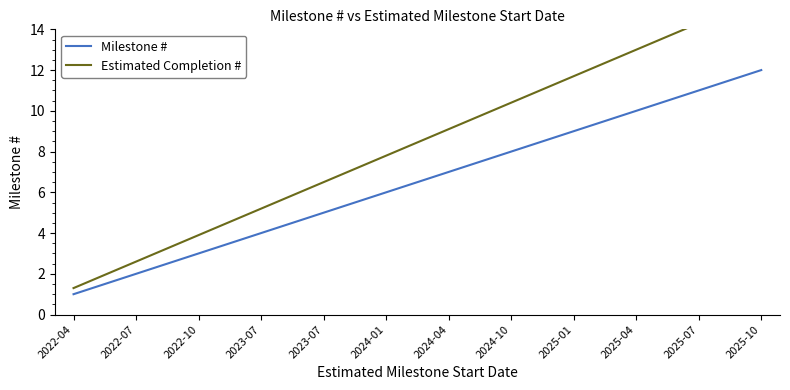

Which category has the lowest value in the Milestone # series?

2022-04